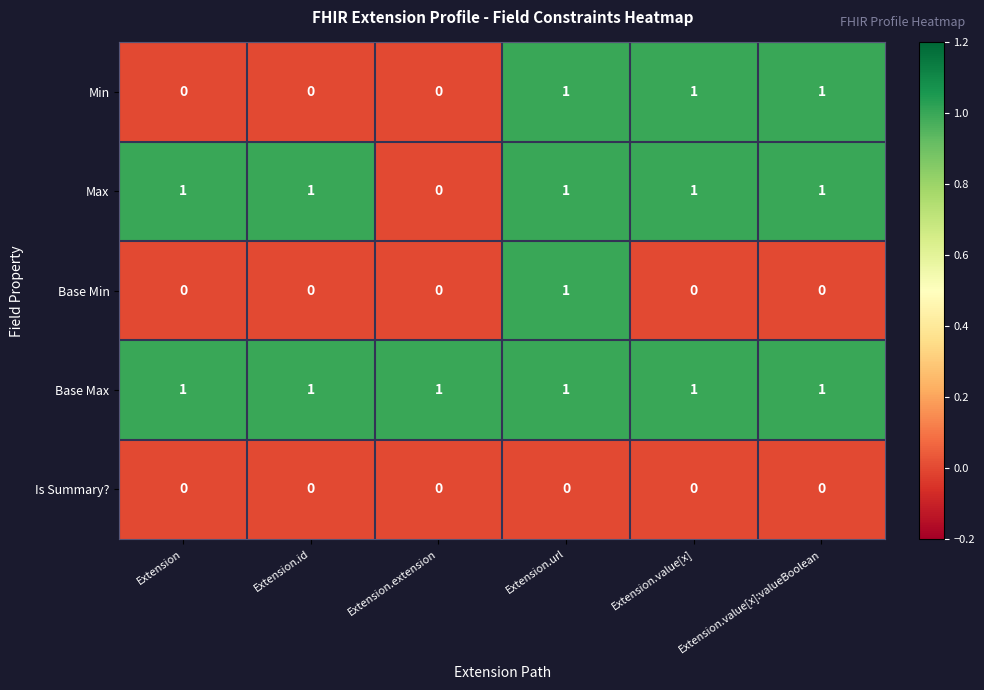

At how many categories does at least one series exceed 0?

6